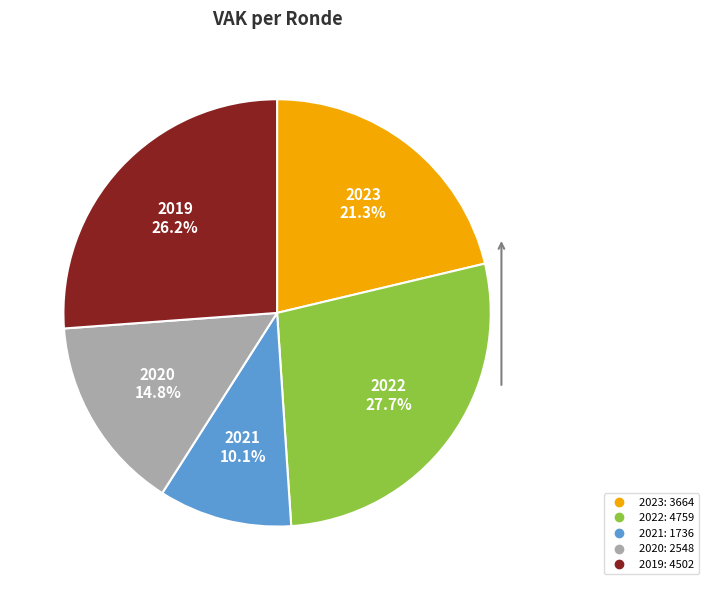

Is there any slice that represents more than half of the pie?

No